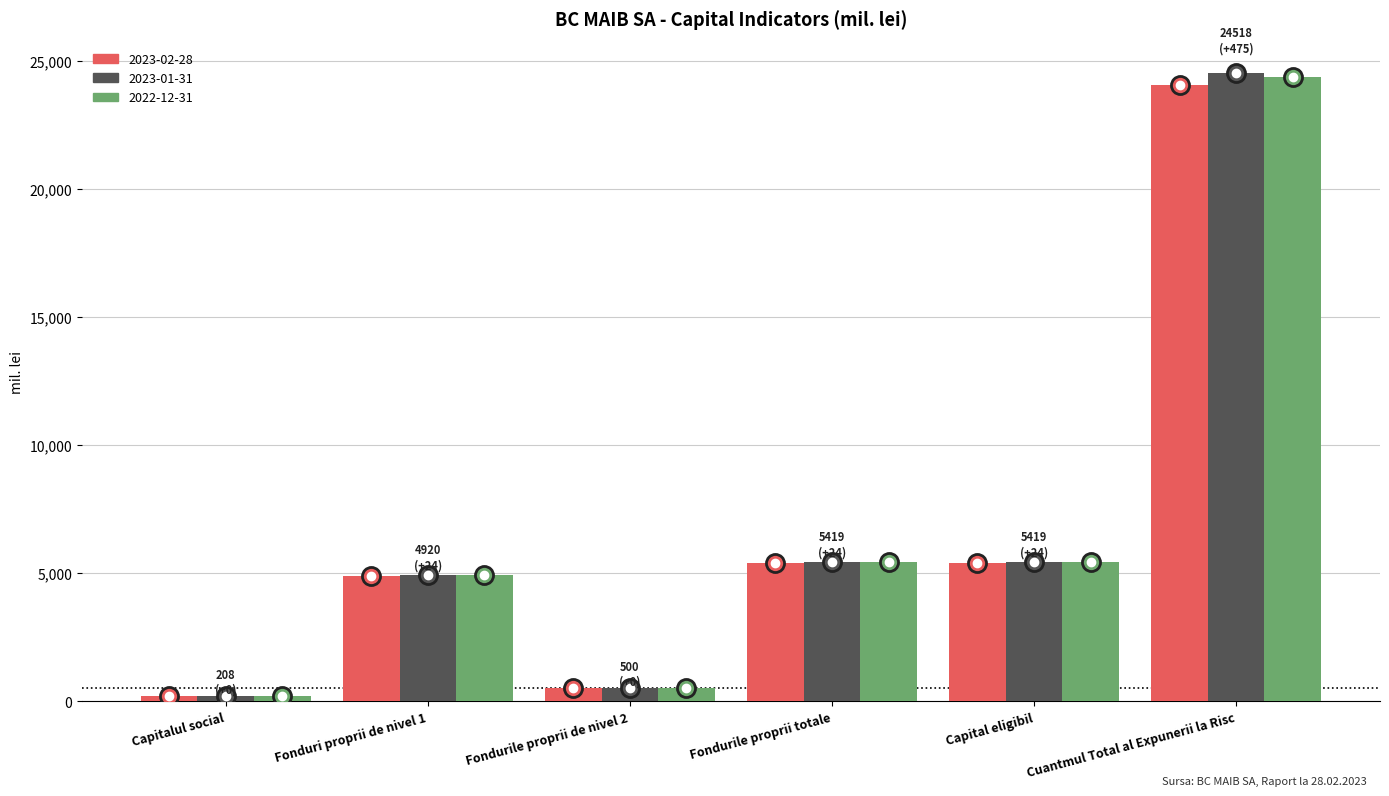

How many groups of bars are there?

6